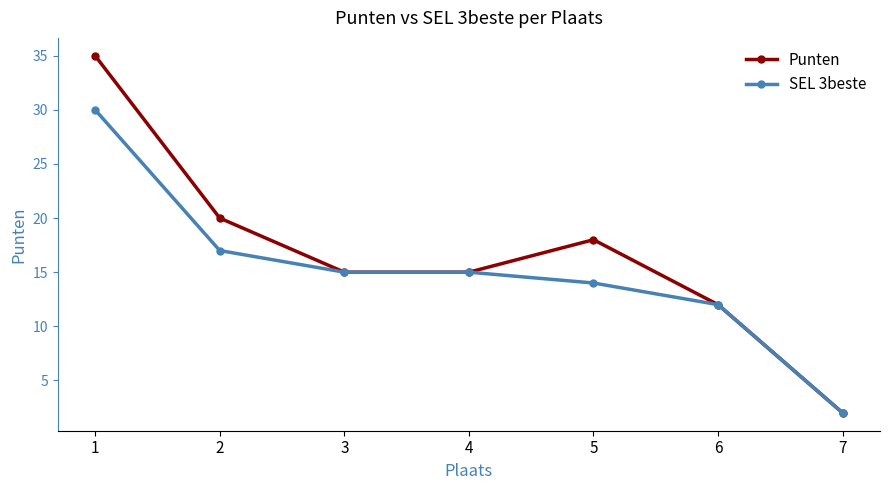

Is the value of SEL 3beste at 2 greater than the value of Punten at 7?

Yes